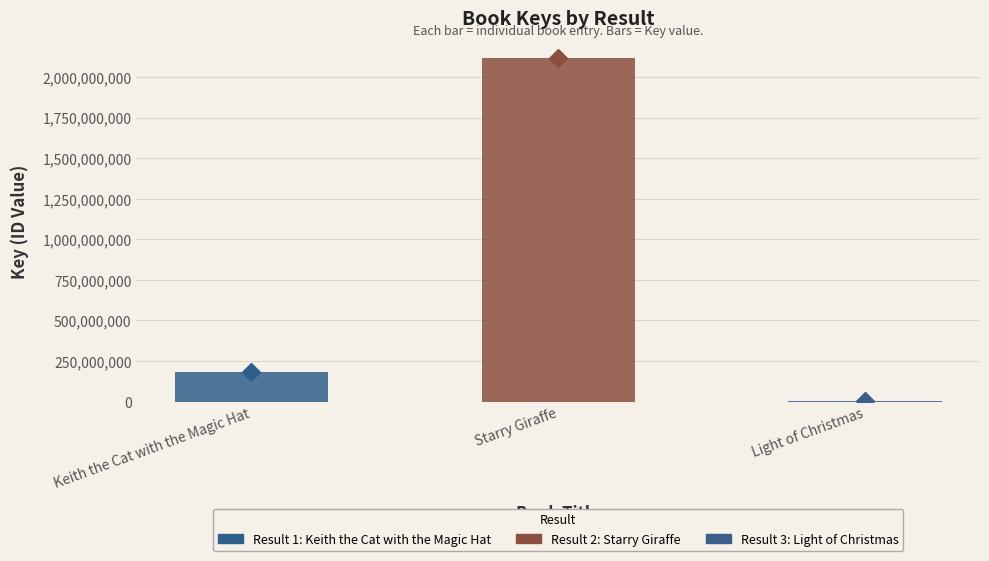

Rank the categories by value from lowest to highest.

Light of Christmas, Keith the Cat with the Magic Hat, Starry Giraffe